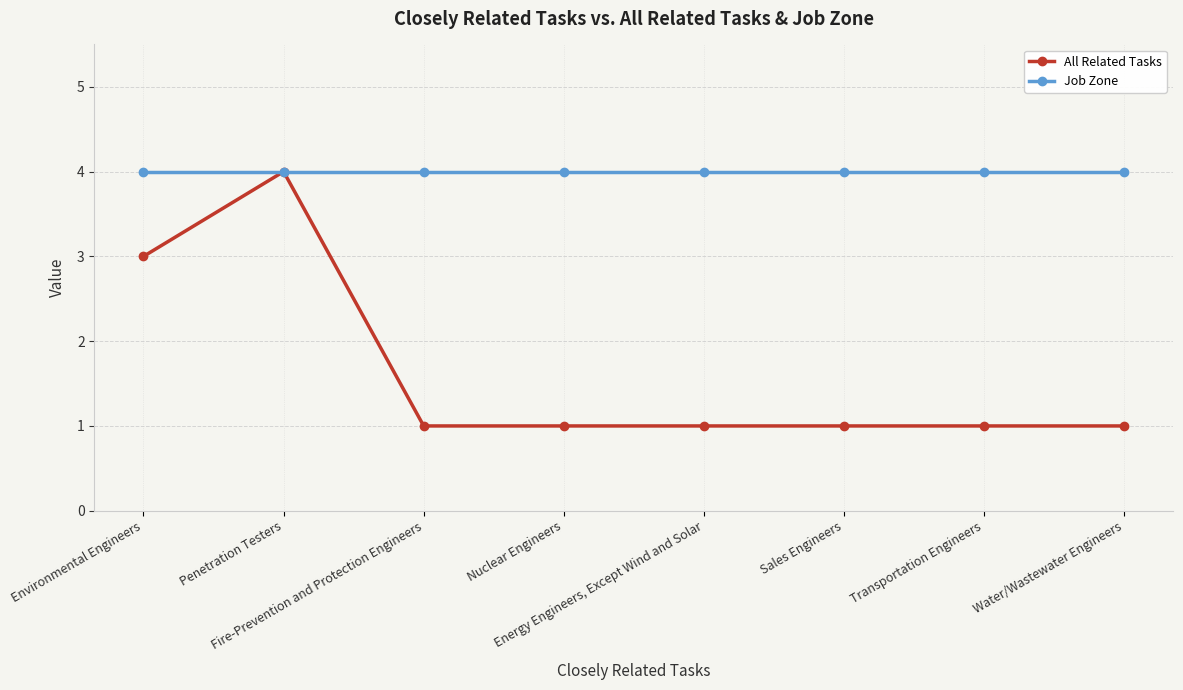

What is the difference between the highest and lowest values at Environmental Engineers?

1